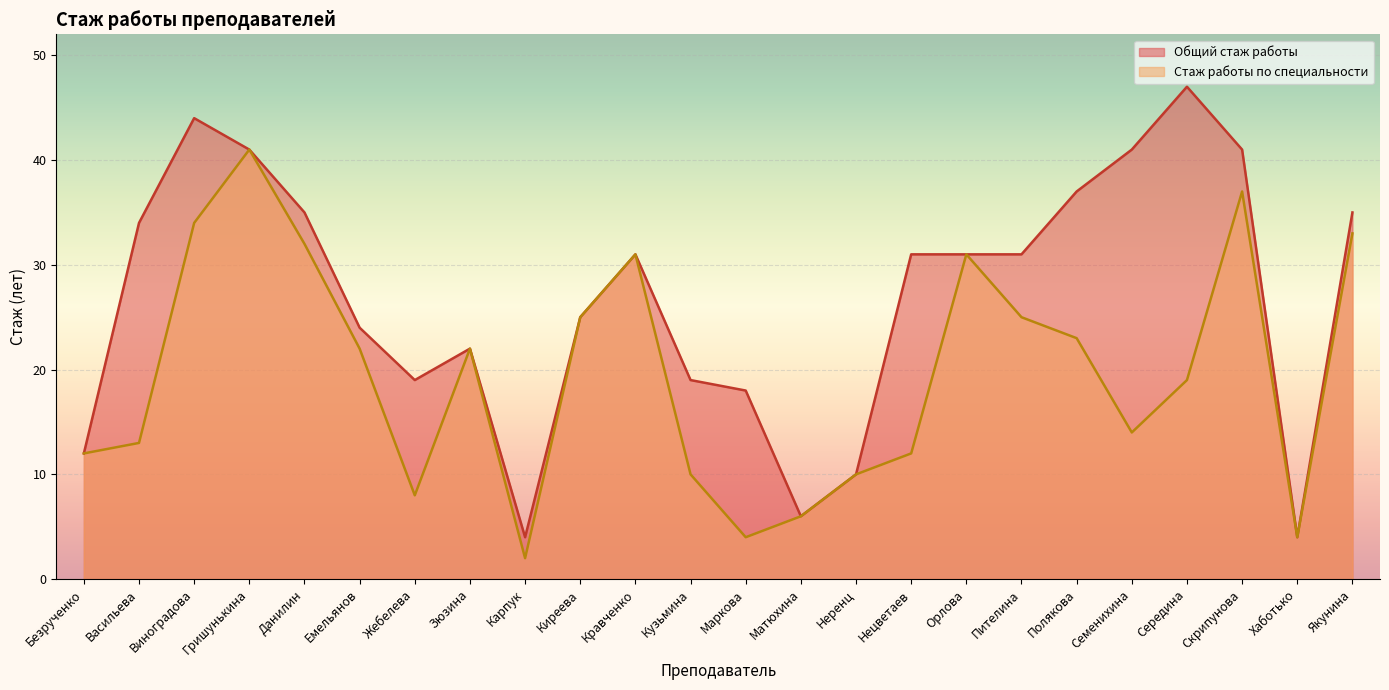

At which label does Стаж работы по специальности first exceed 22?

Виноградова